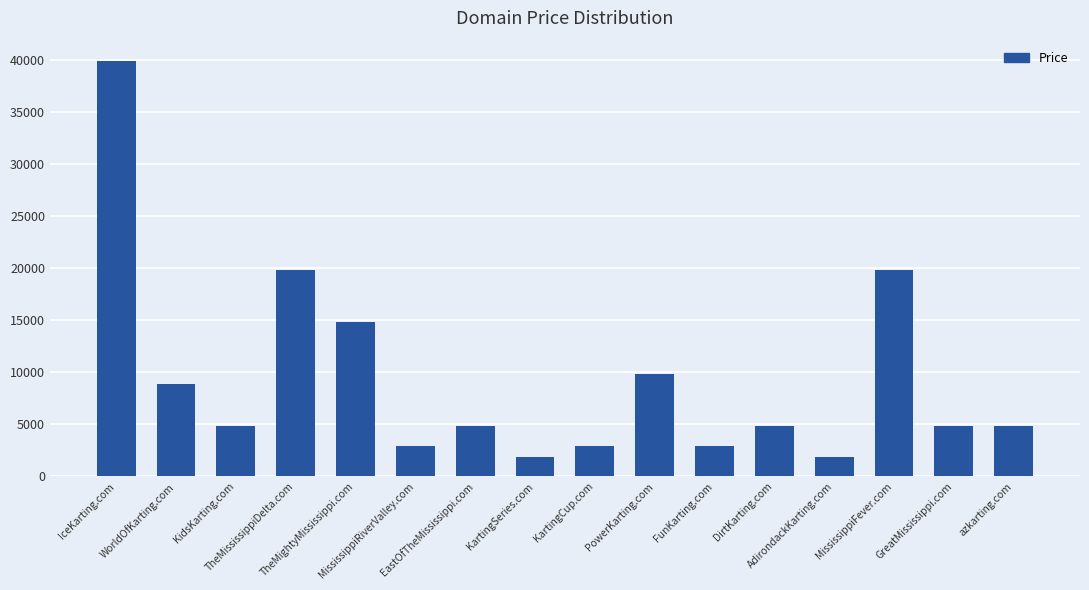

Count the number of data series in this chart.

1